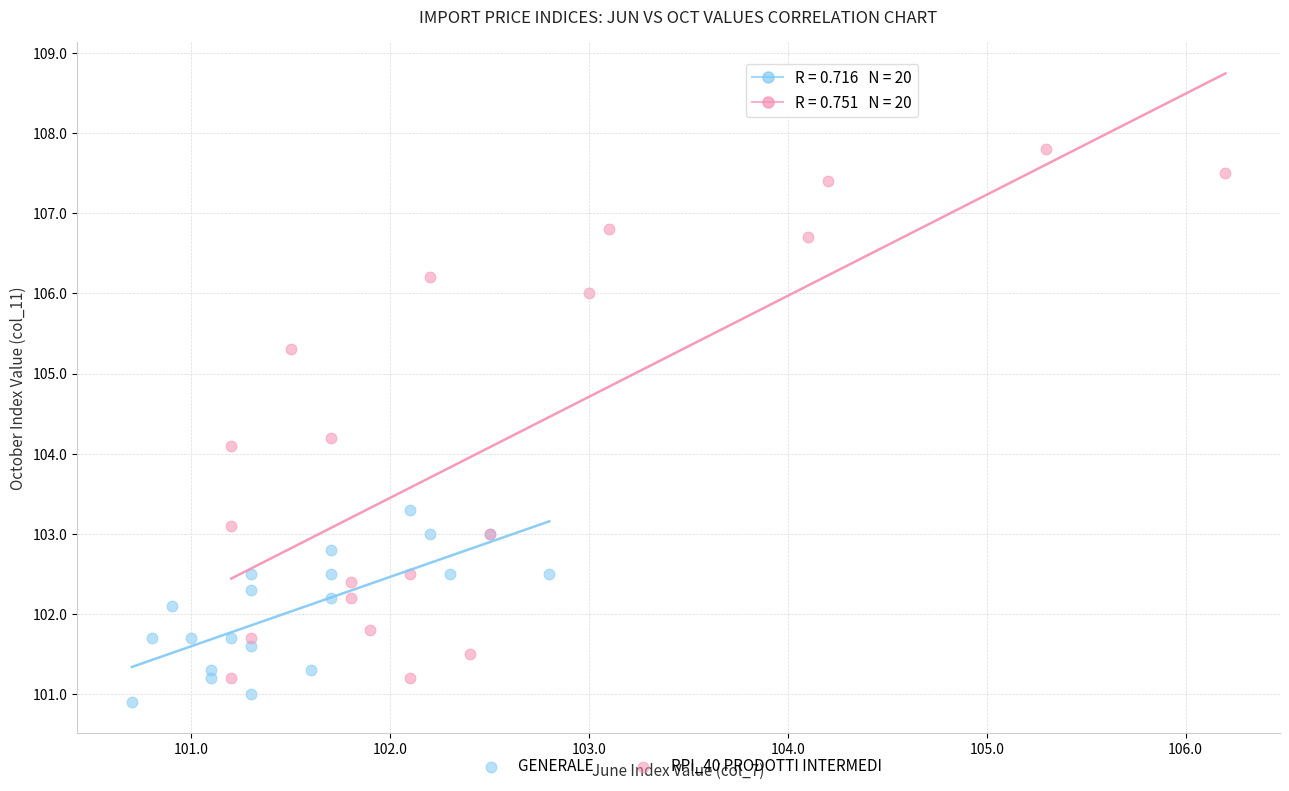

Which series has the largest Y range (max minus min)?

RPI_40 PRODOTTI INTERMEDI